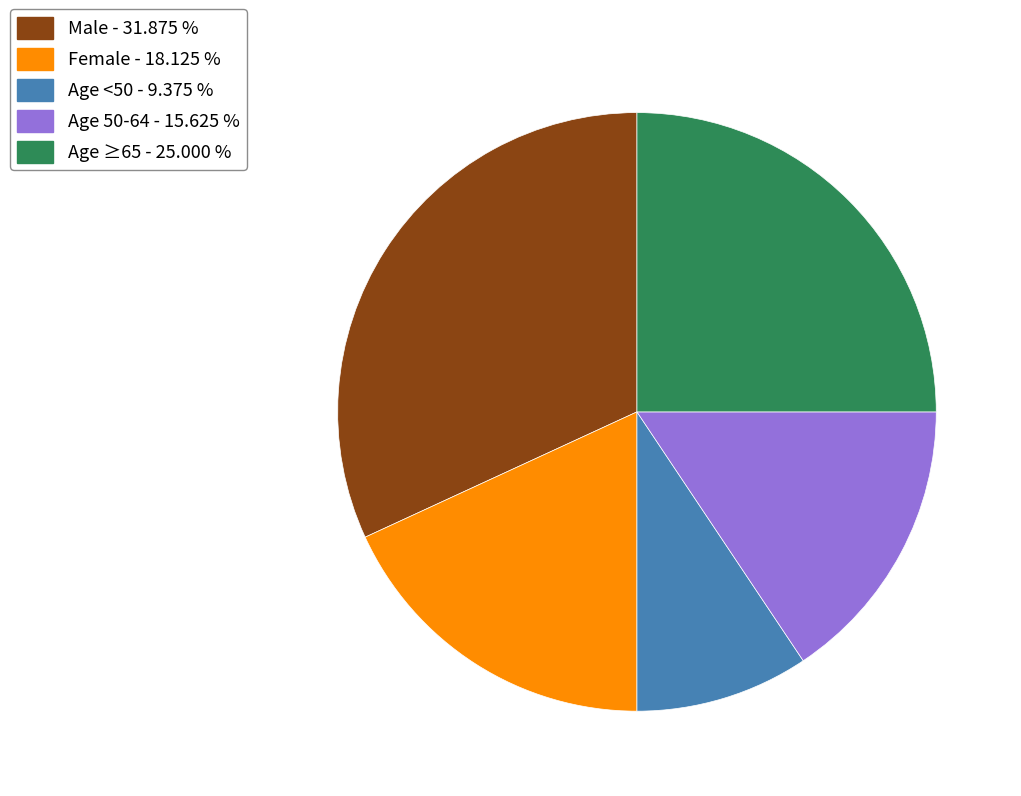

Is there a majority slice in this chart?

No